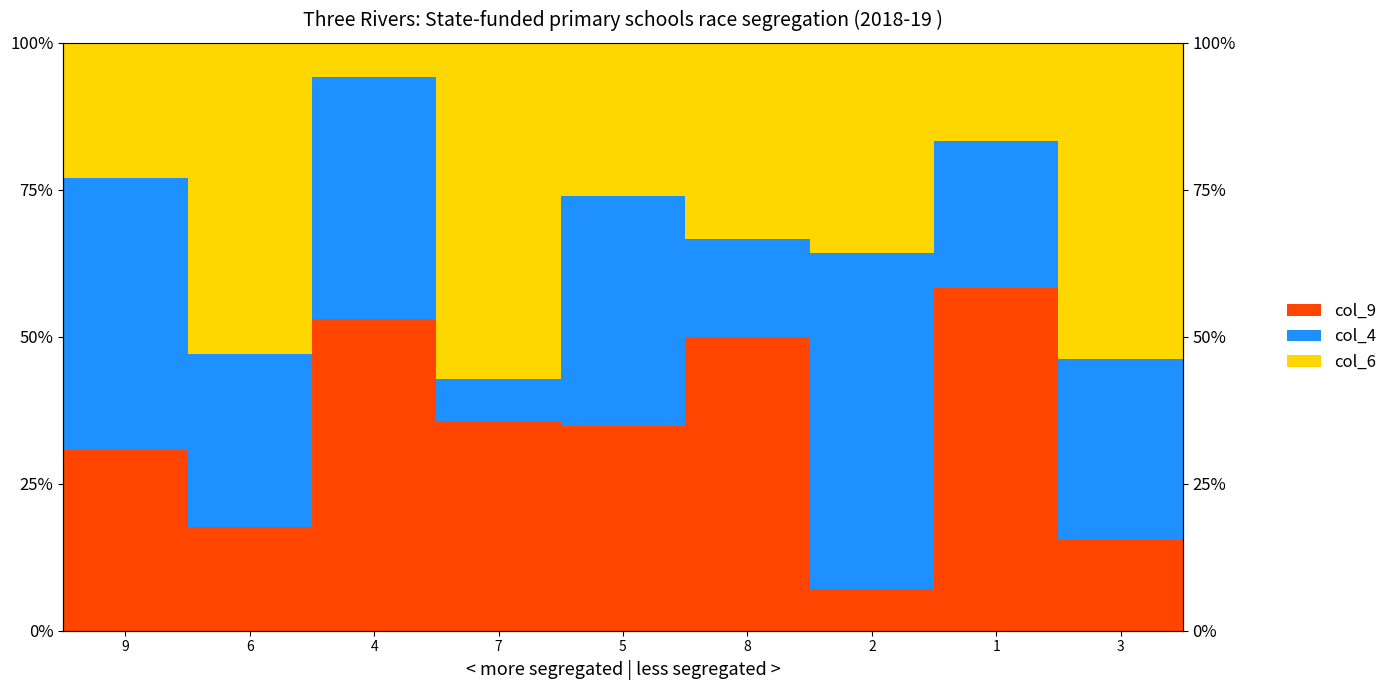

At which category does the chart reach its minimum across all series?

4